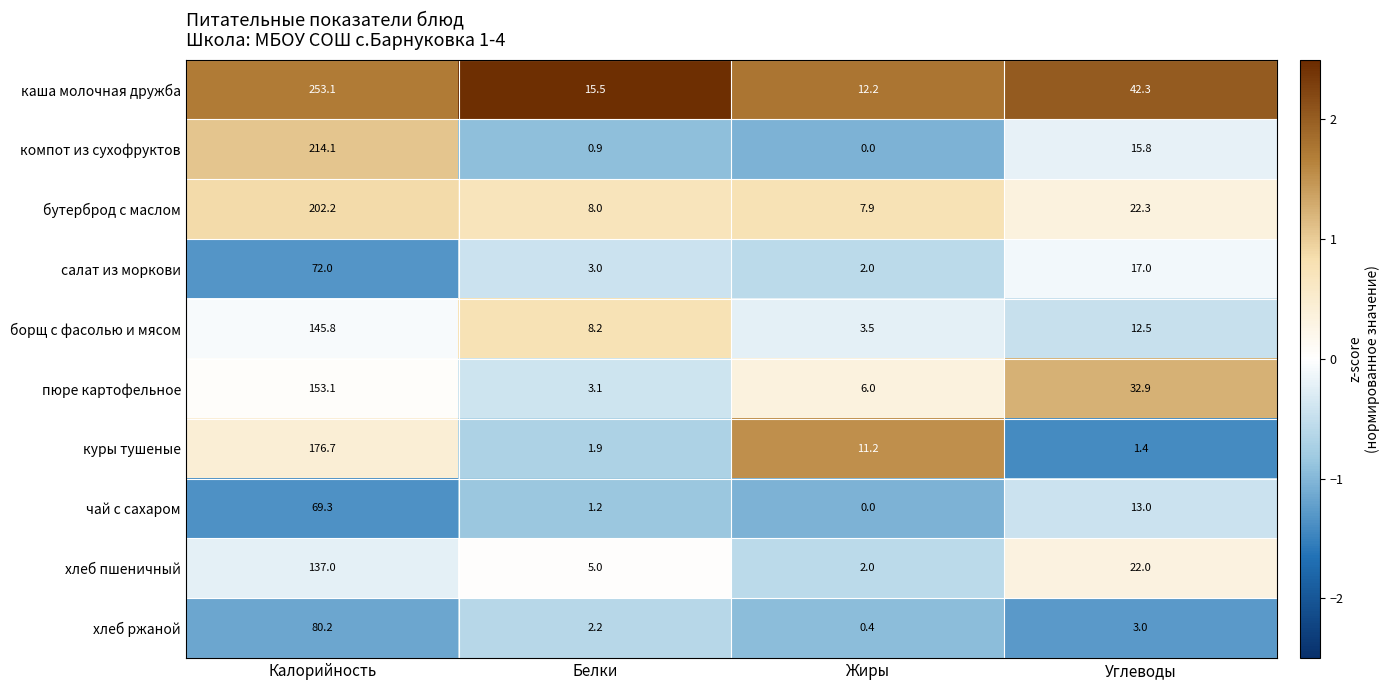

At which label is каша молочная дружба closest to 132?

Углеводы